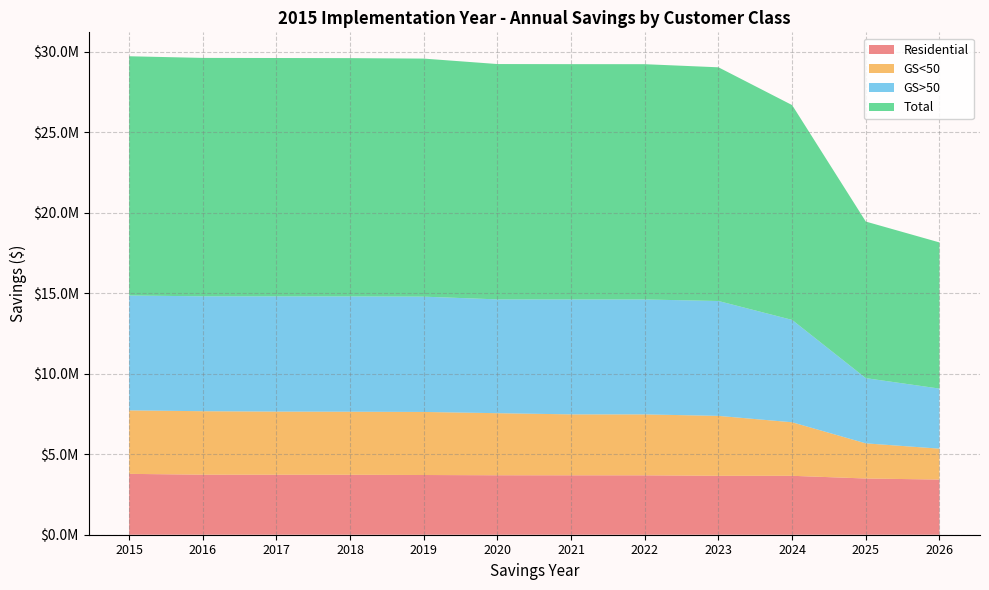

Reading right to left, list all the values displayed in this chart.

GS>50: 2026=3733010.3	2025=4052169.0	2024=6360988.4	2023=7138240.5	2022=7143065.2	2021=7143027.2	2020=7072343.2	2019=7164528.7	2018=7164490.7	2017=7160298.8	2016=7139583.7	2015=7139545.7
GS<50: 2026=1921144.2	2025=2184416.8	2024=3326752.9	2023=3723674.1	2022=3787097.8	2021=3787093.1	2020=3857733.5	2019=3918922.4	2018=3918917.8	2017=3924895.1	2016=3945565.6	2015=3945561.0
Residential: 2026=3428026.2	2025=3493710.4	2024=3661542.6	2023=3661755.8	2022=3690491.0	2021=3691813.2	2020=3695040.4	2019=3711017.7	2018=3725378.9	2017=3727477.1	2016=3730628.3	2015=3782028.5
Total: 2026=9082180.6	2025=9730296.2	2024=13349283.8	2023=14523670.4	2022=14620654.0	2021=14621933.6	2020=14625117.2	2019=14794468.8	2018=14808787.4	2017=14812671.0	2016=14815777.6	2015=14867135.2